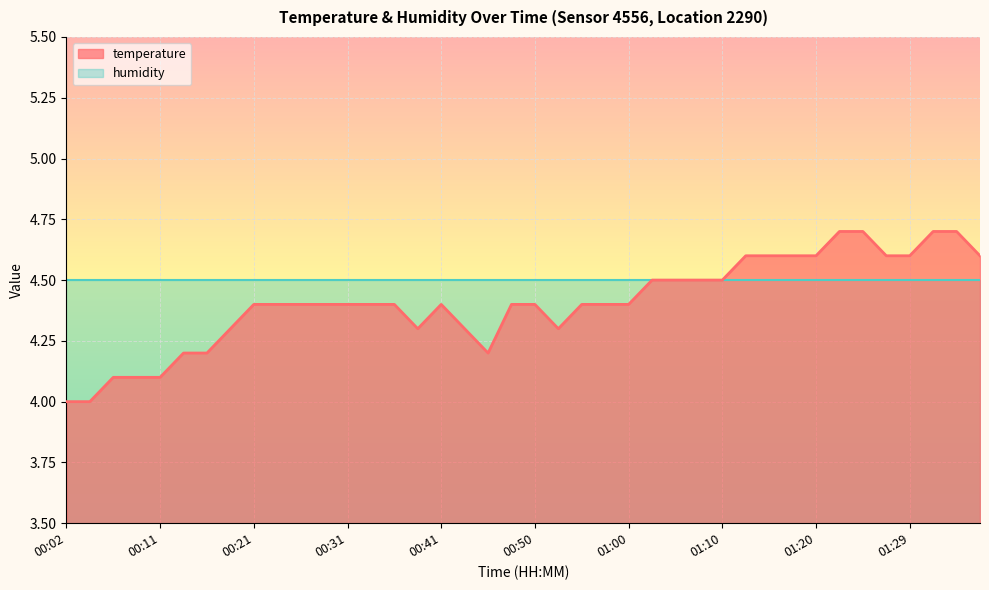

What is the difference between the maximum and minimum values?

0.7